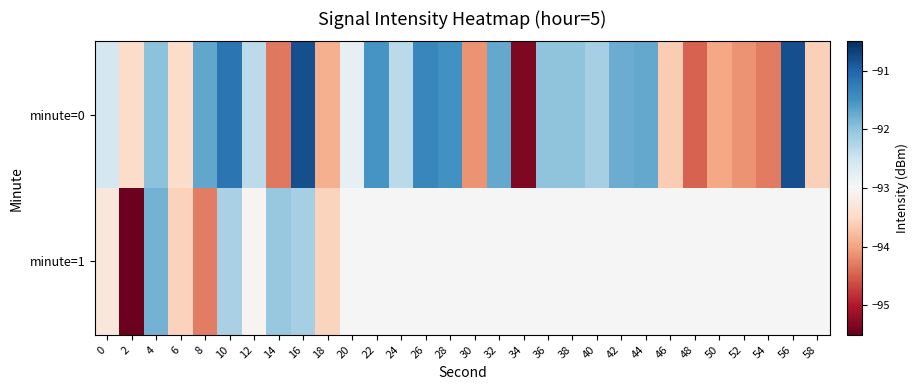

What is the spread (max minus min) of values at 6?

0.1